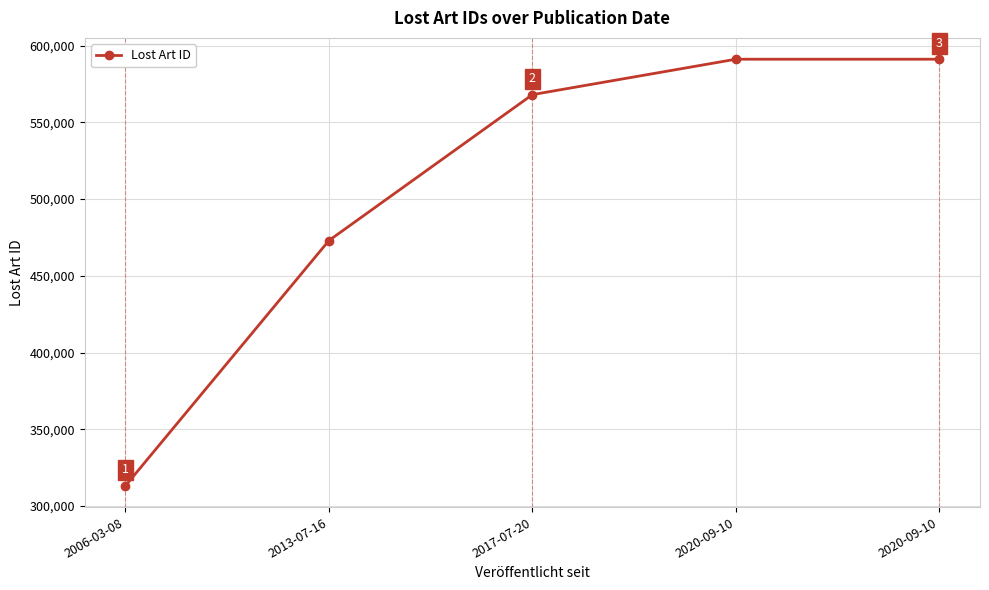

Does the chart have visible grid lines?

Yes